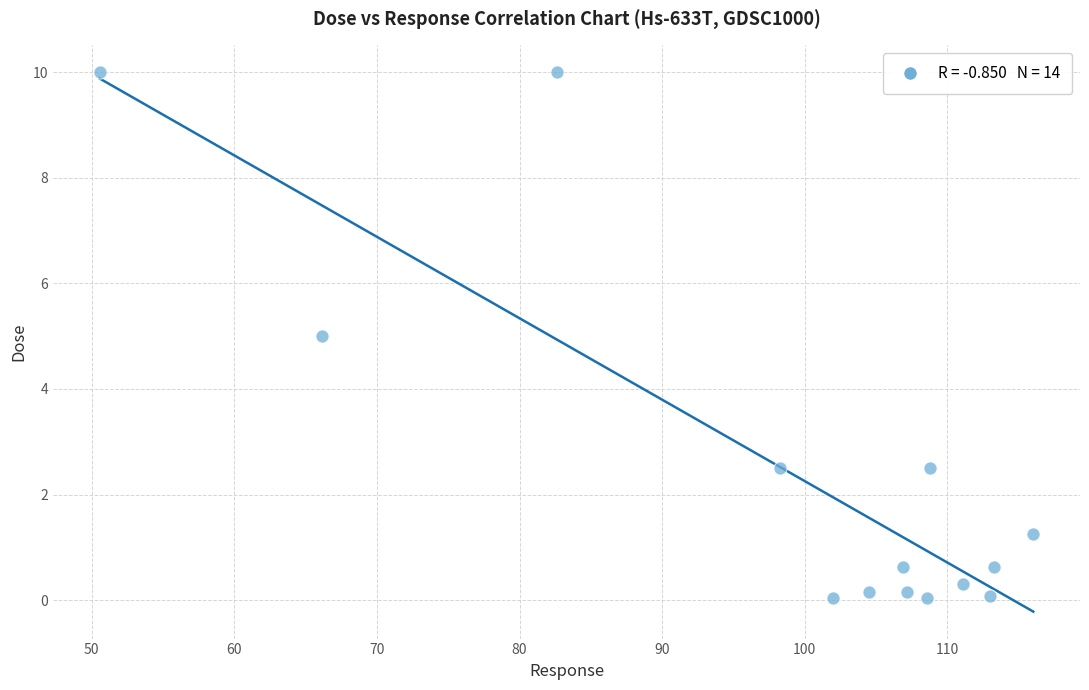

What is the range of X values (max minus min)?

65.5